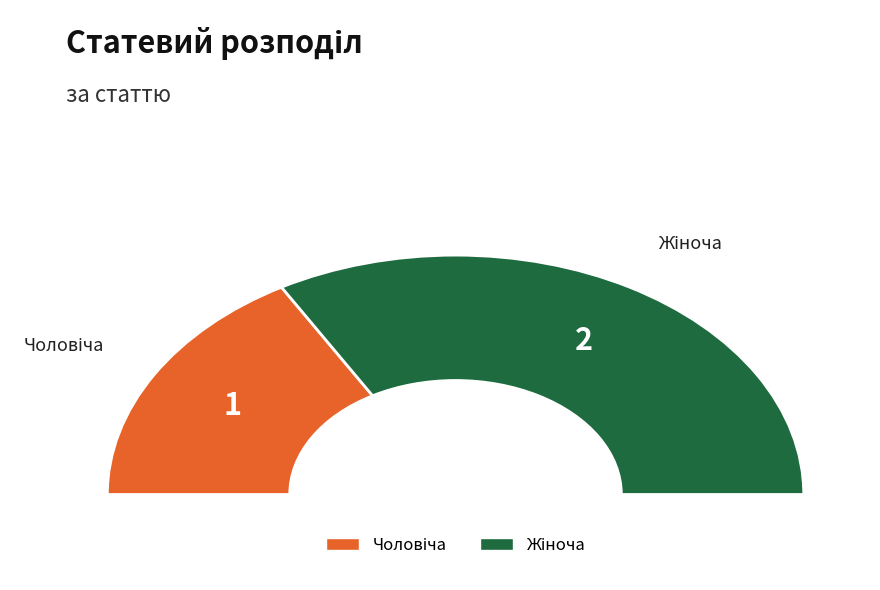

The Жіноча slice represents 67% of the pie. True or false?

True